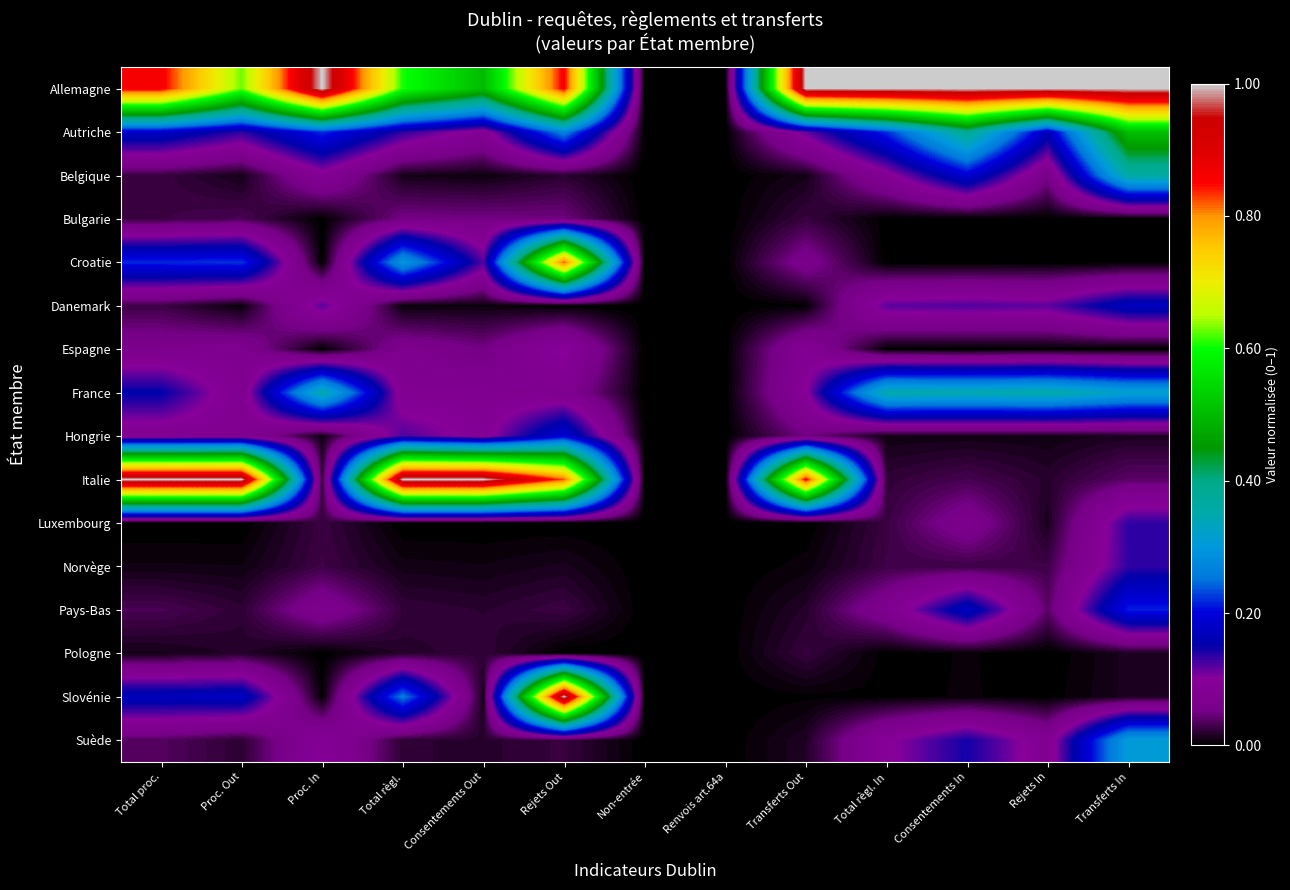

Which category has the lowest value across all series?

Non-entrée